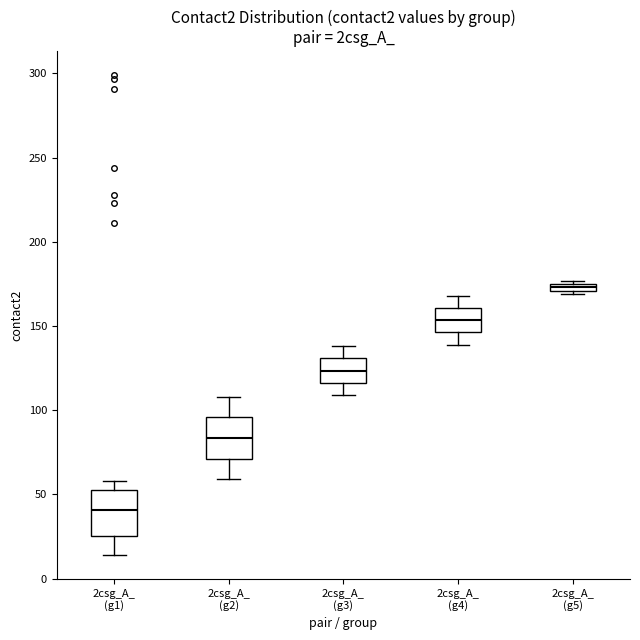

Which box's median line is the highest?

2csg_A_ (g5)